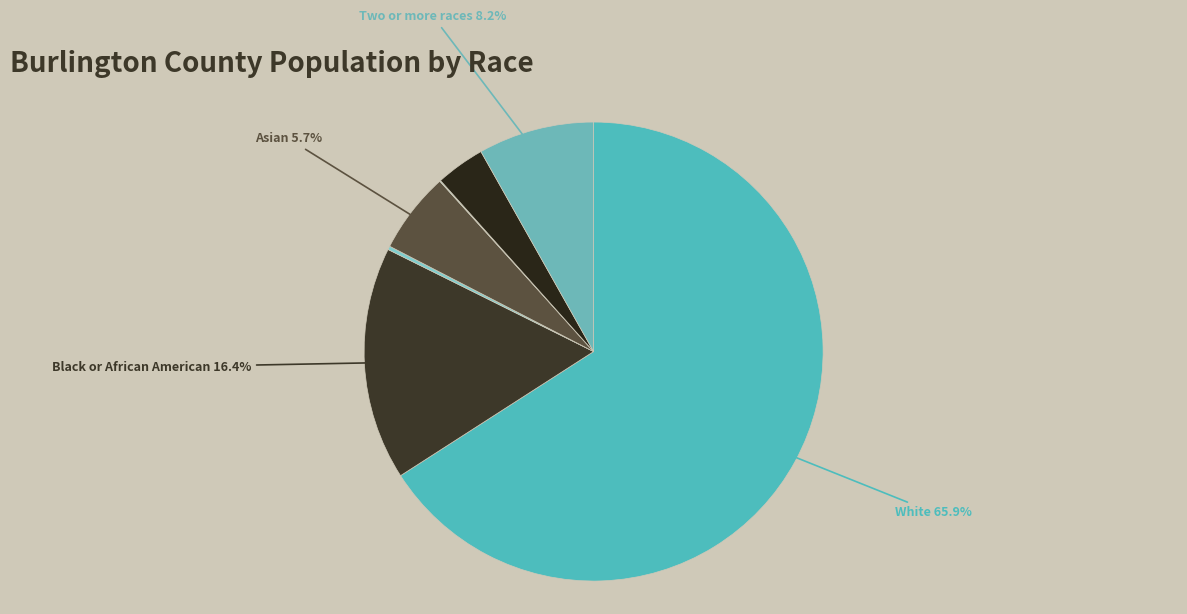

How many slices are in this pie chart?

7